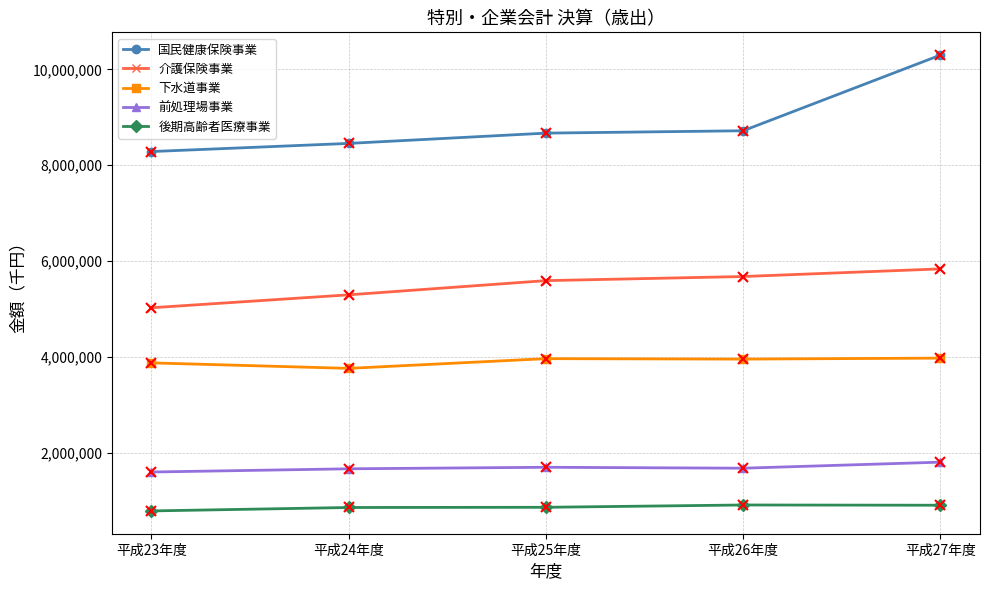

What is the lowest value of the 後期高齢者医療事業 series?

780251